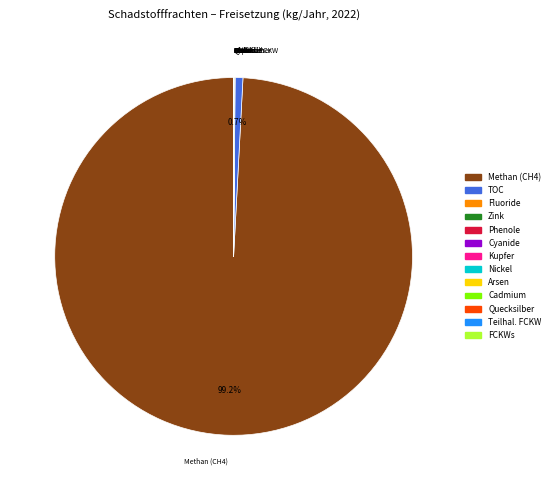

Which category has the biggest portion of the pie?

Methan (CH4)